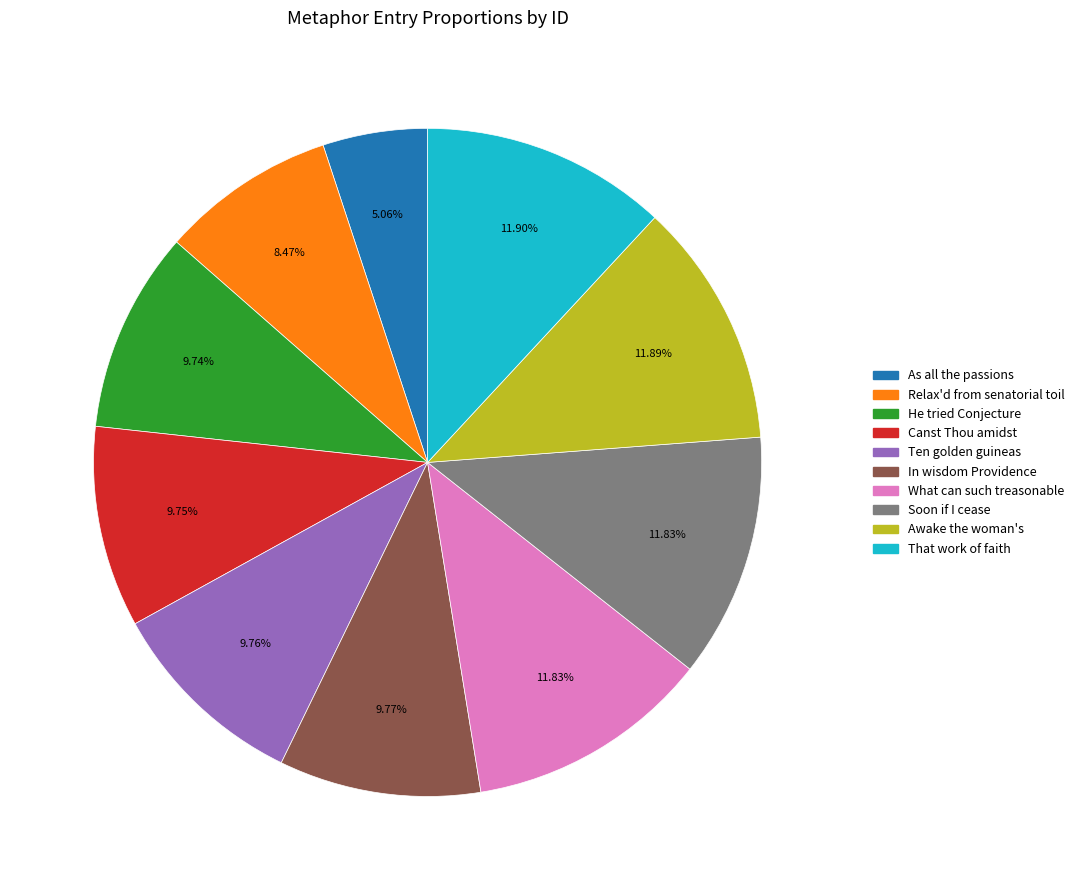

Is there a majority slice in this chart?

No